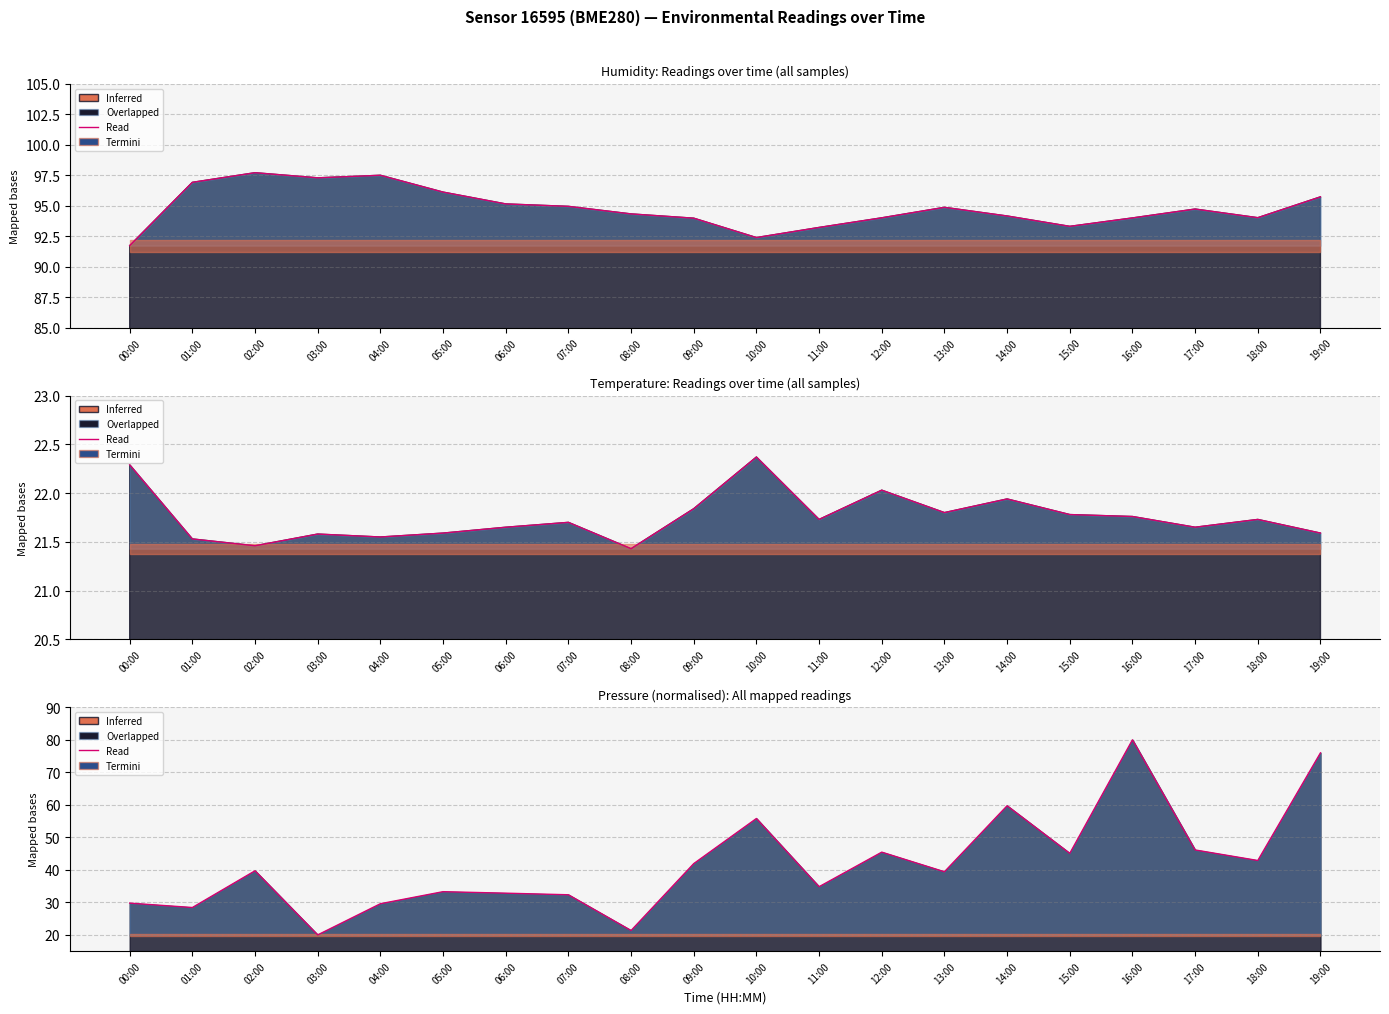

Where is the data nearest to the value 50?

17:00